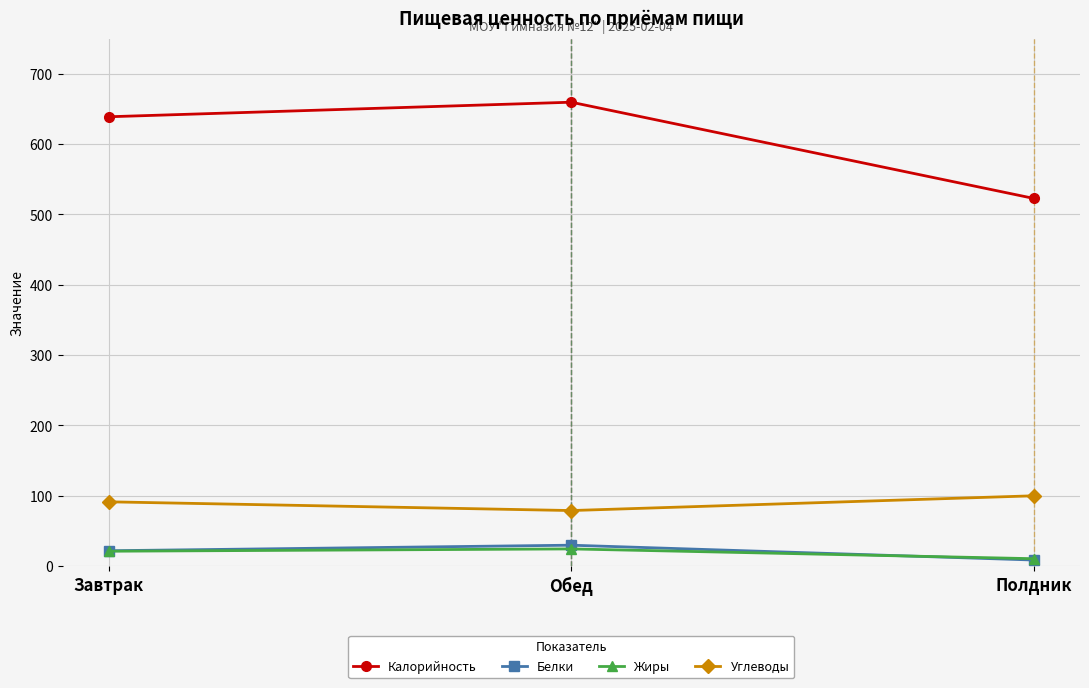

What is the average value of the Углеводы series?

90.2